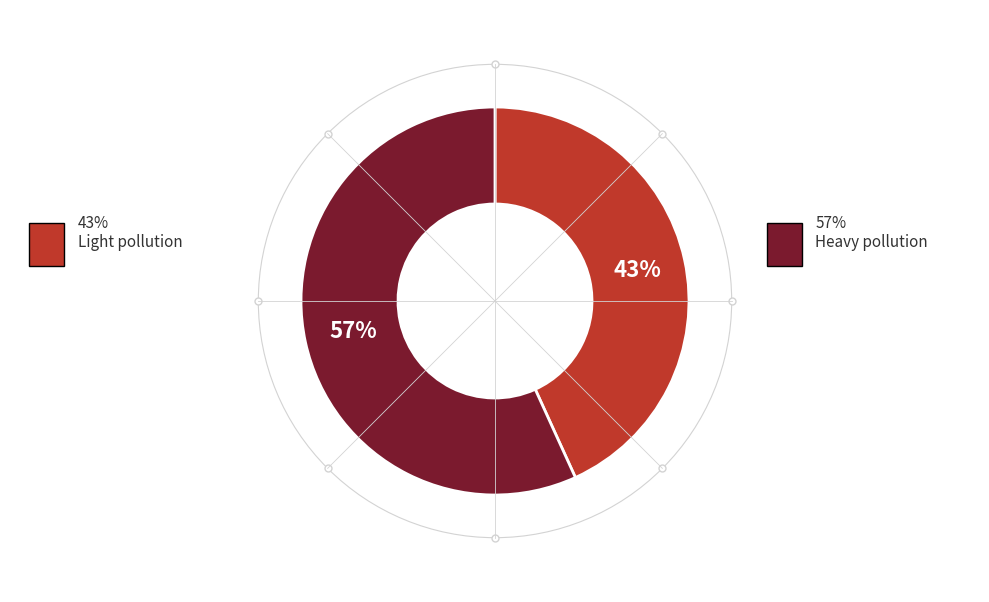

To the nearest percent, what is the difference between the largest and smallest slice percentages?

14%